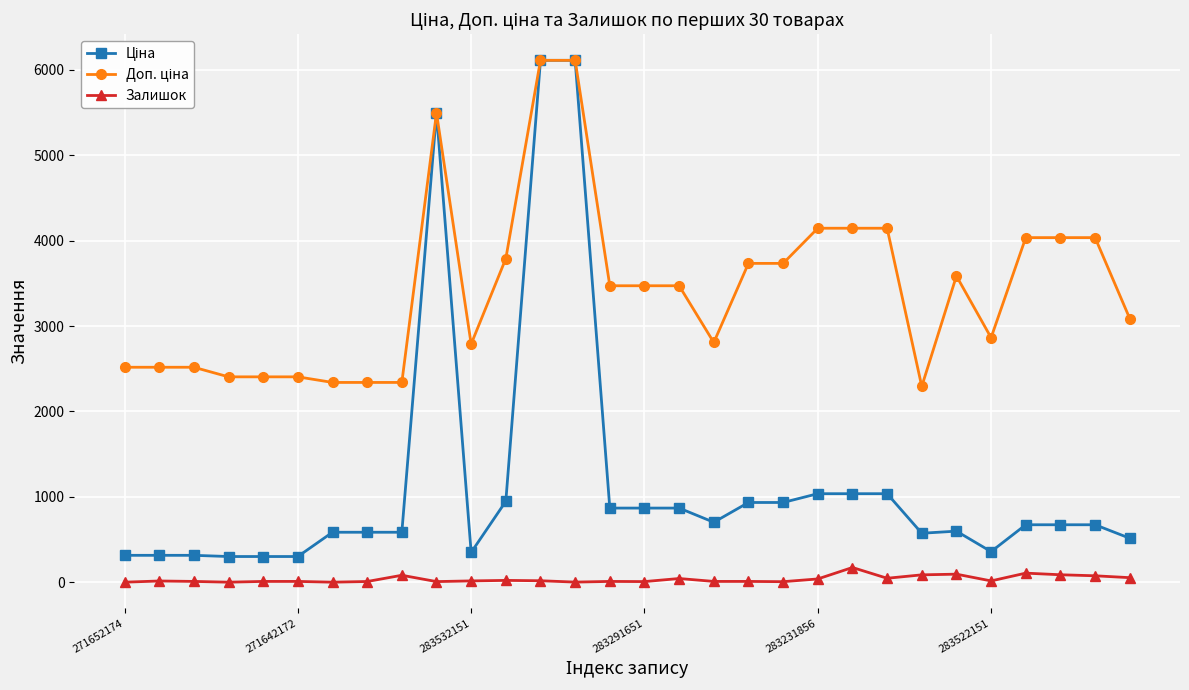

At how many categories does at least one series exceed 2971?

17